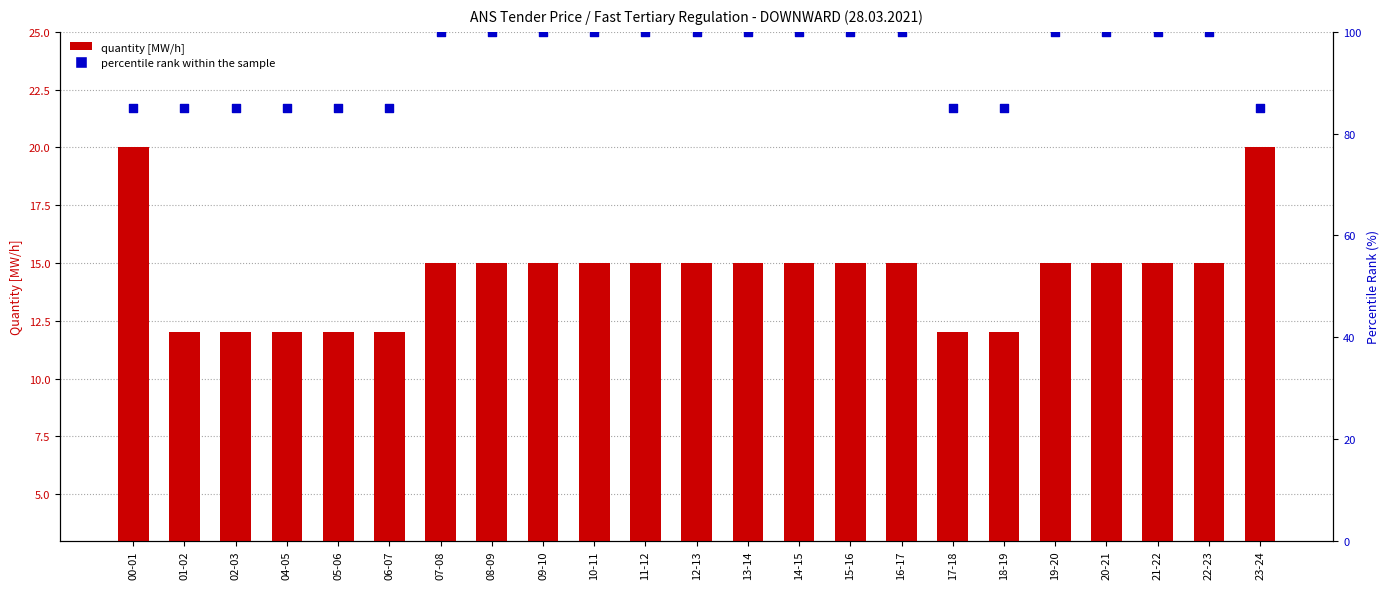

What is the total value across all series at 11-12?

115